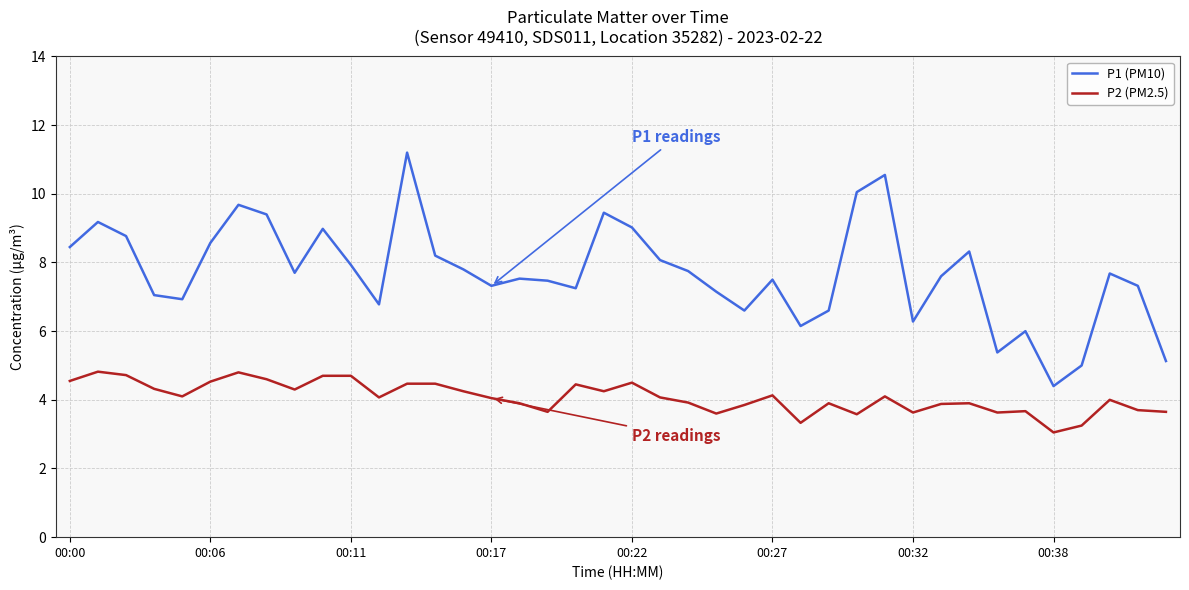

What is the difference between the maximum and minimum values in the P2 (PM2.5) series?

1.8